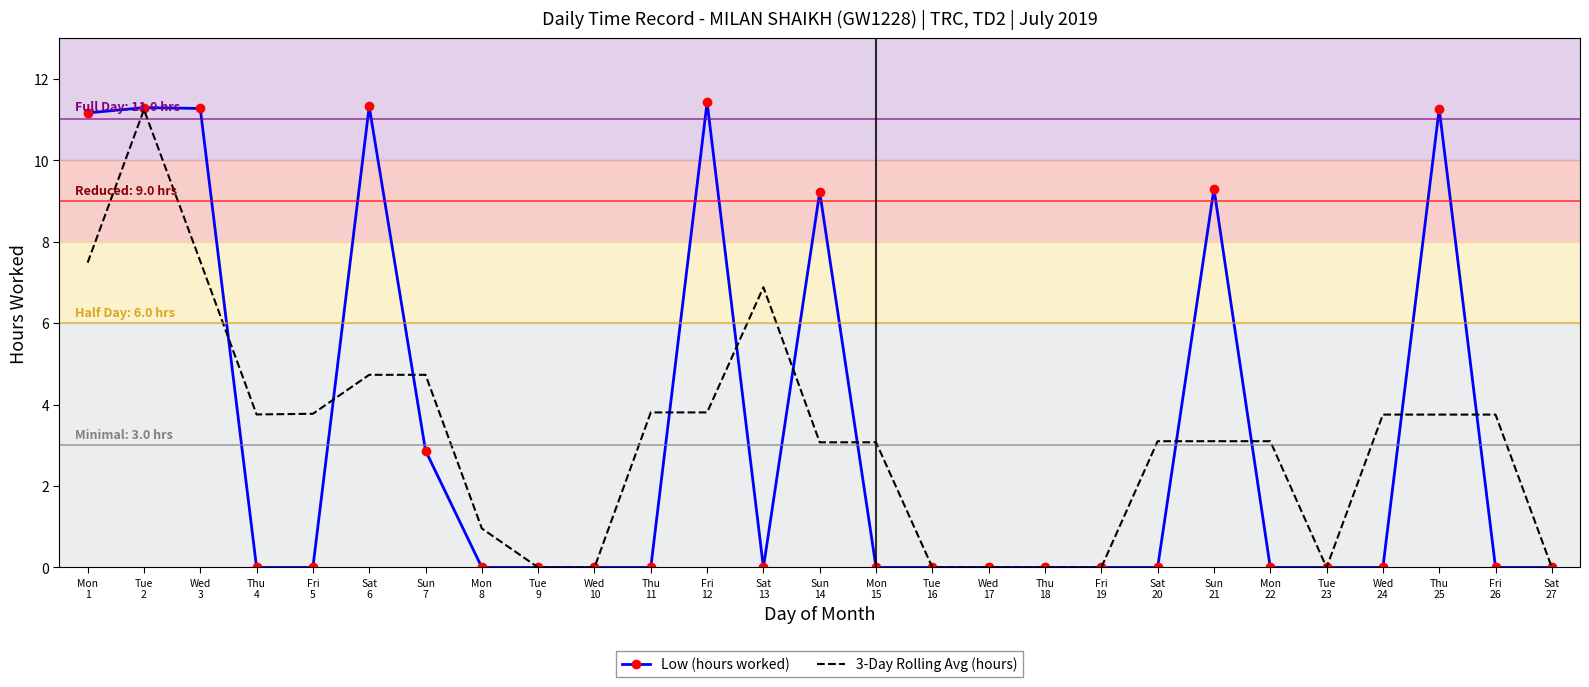

What is the highest value of the Low (hours worked) series?

11.4